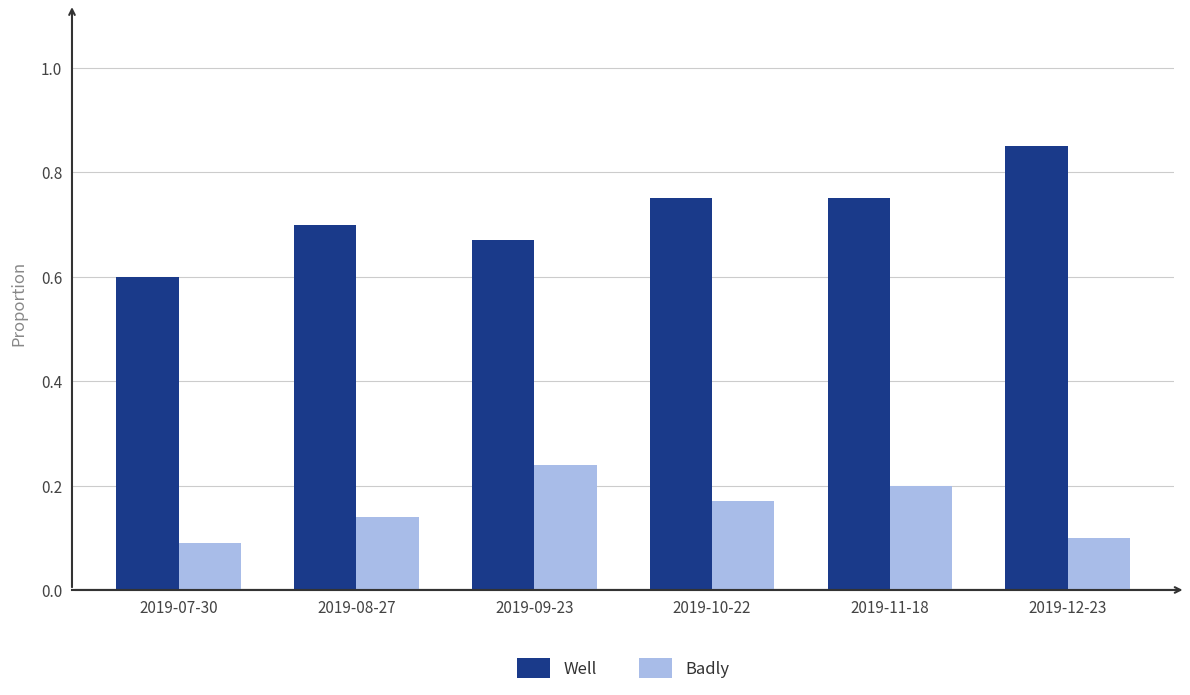

True or false: Well has a value of 0.1 at 2019-08-27.

False